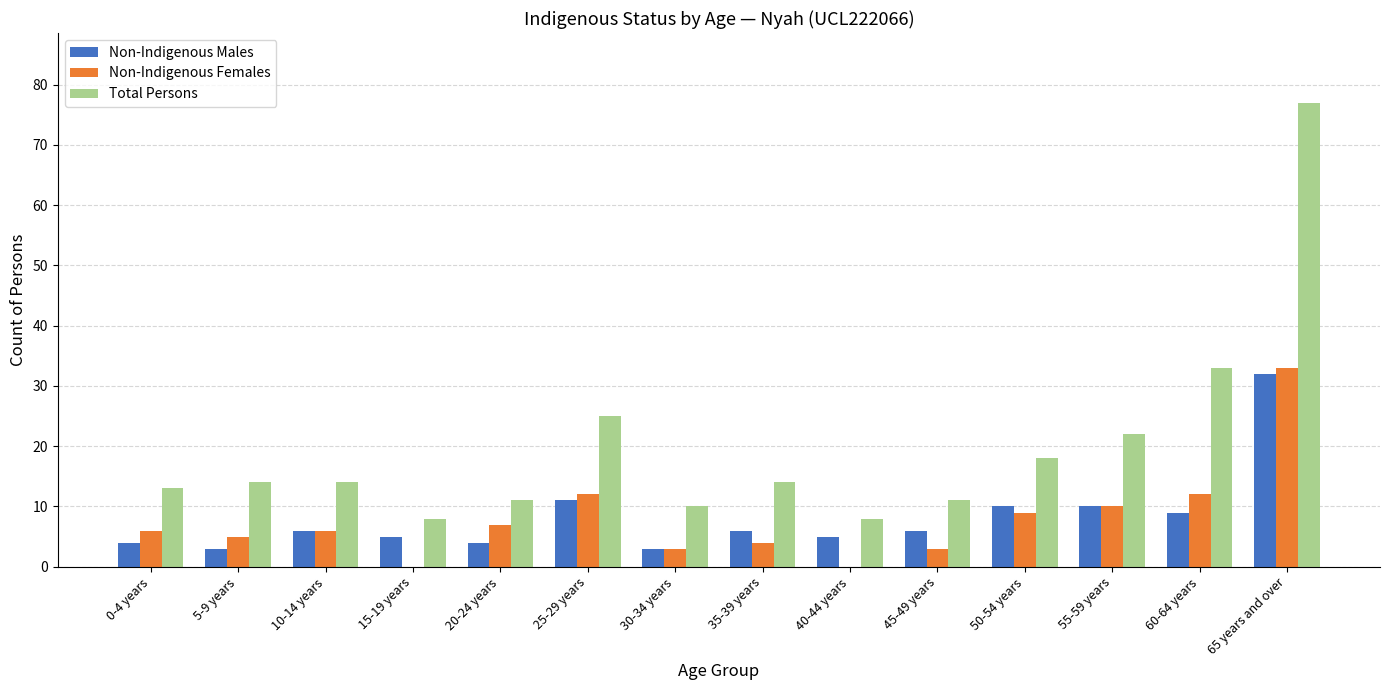

Is it true that Non-Indigenous Males equals 3 at 30-34 years?

True